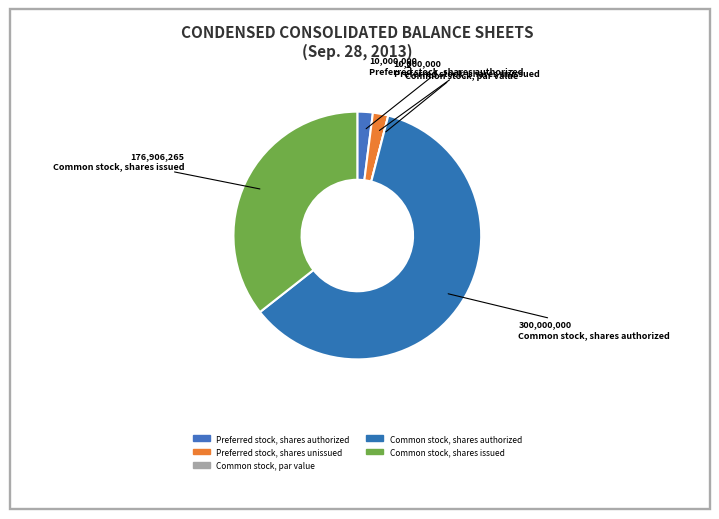

What percentage is NOT represented by Preferred stock, shares authorized?

98.0%